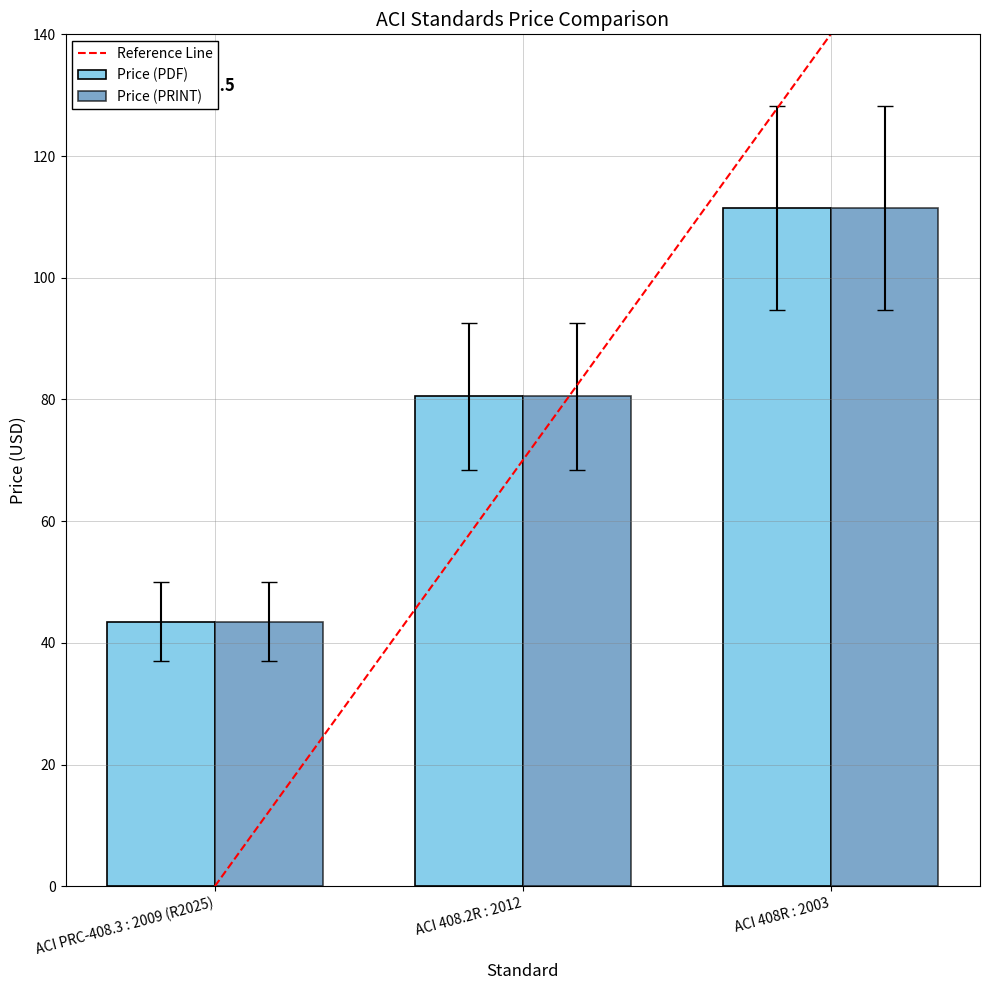

How many groups of bars are there?

3